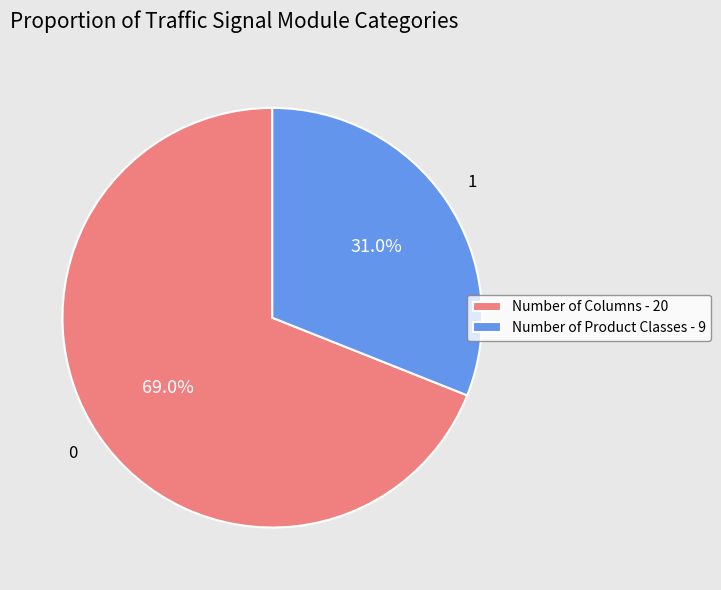

Rank the categories by value from lowest to highest.

Number of Product Classes, Number of Columns